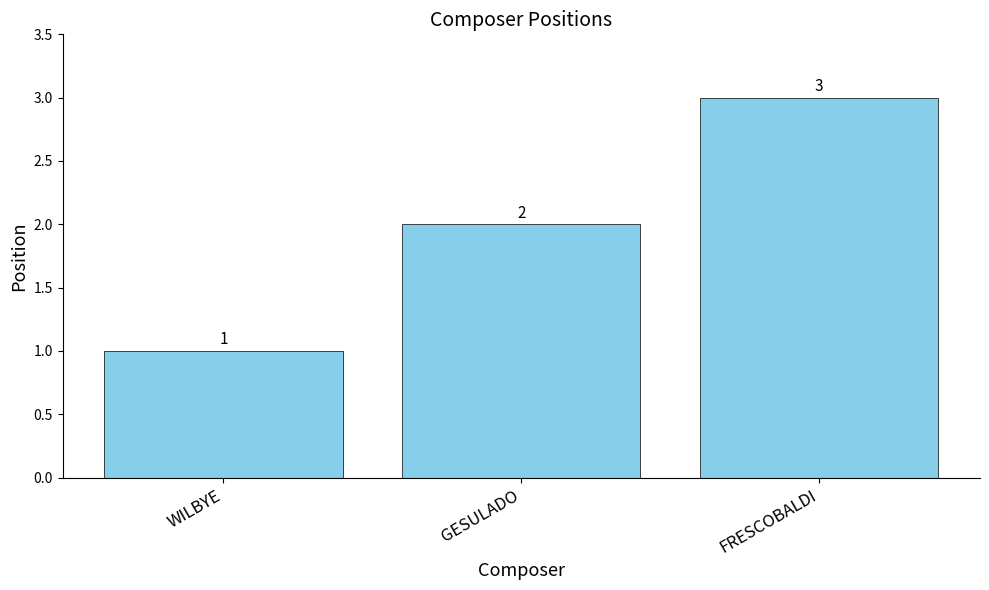

Between FRESCOBALDI and WILBYE, which is larger?

FRESCOBALDI